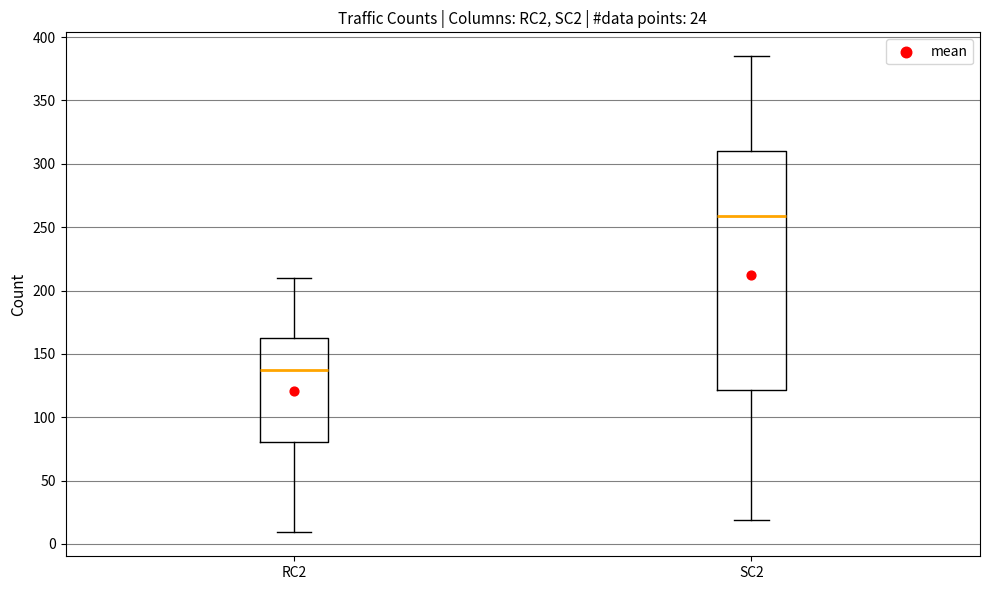

Comparing the boxes themselves (not the whiskers), which one is the tallest?

SC2